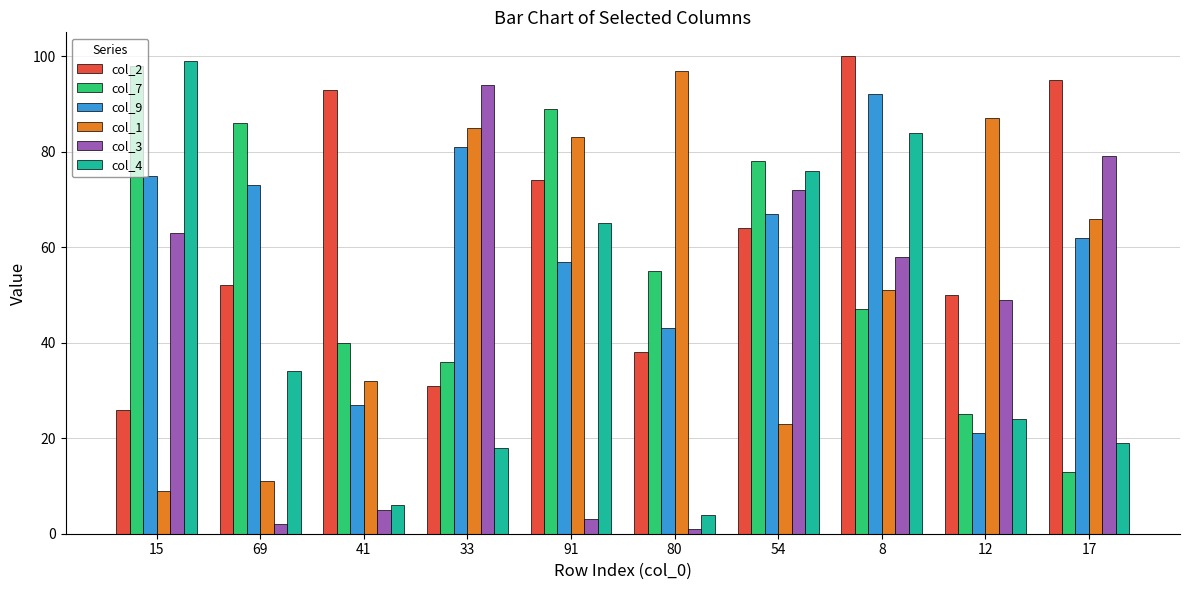

What is the difference between the col_2 values at 33 and 41?

62